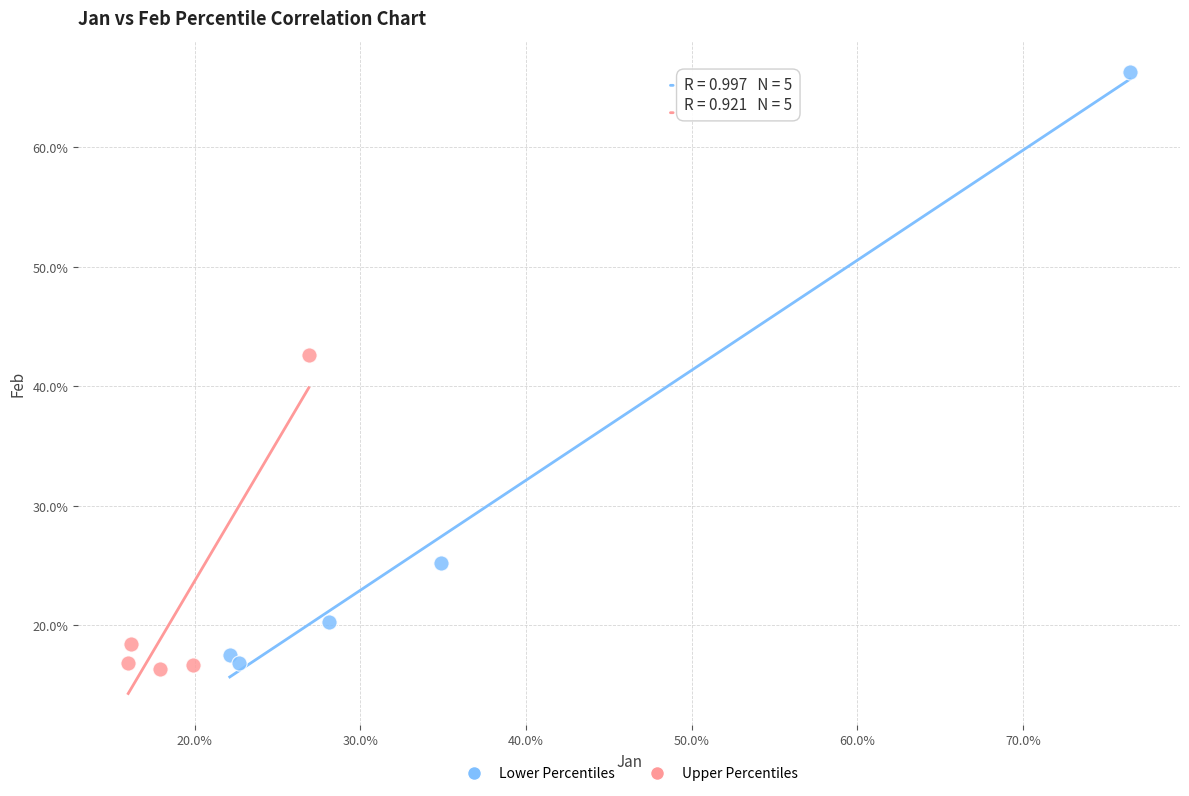

What are all the series names shown in the legend?

Lower Percentiles, Upper Percentiles